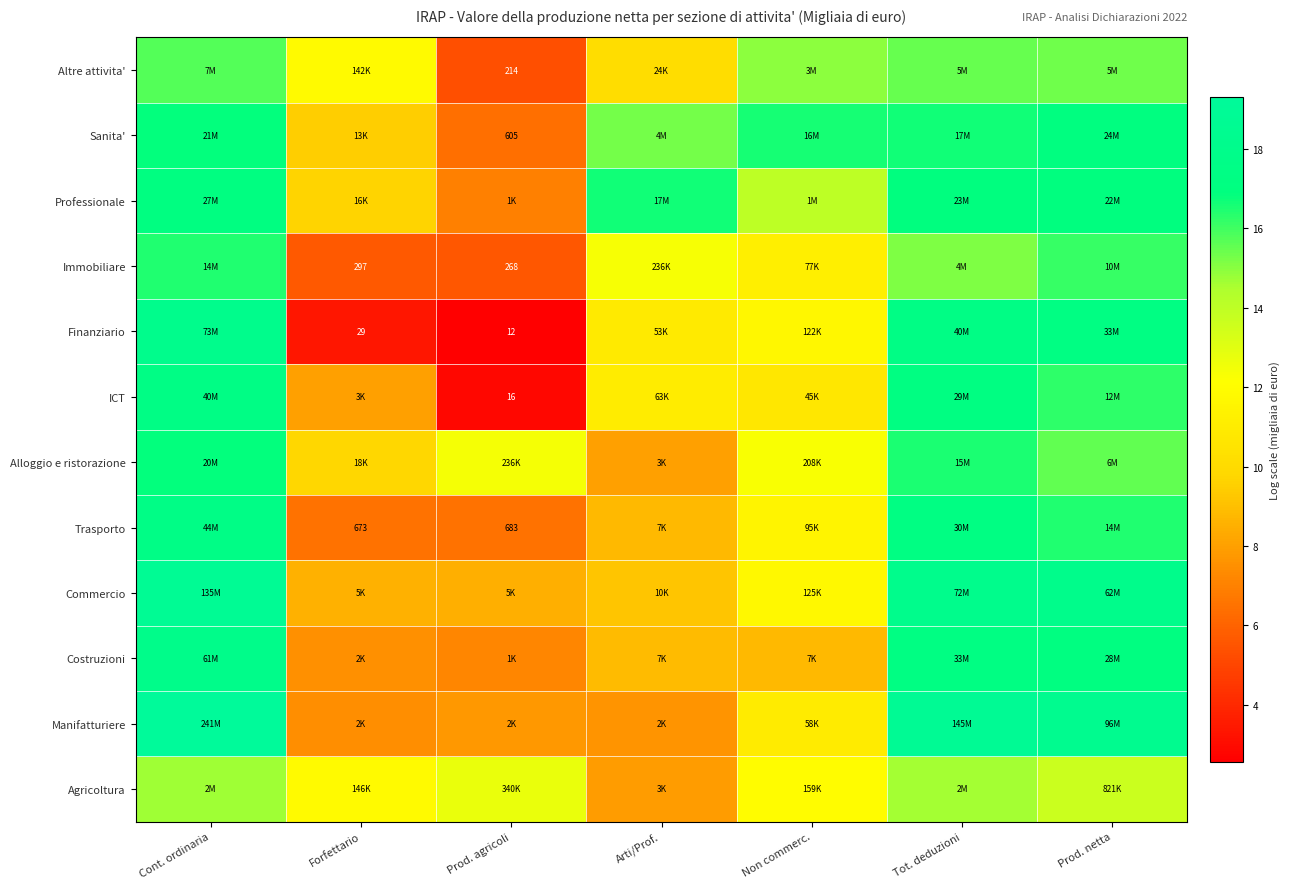

The Sanita' series shows 15.3 at Arti/Prof.. True or false?

True